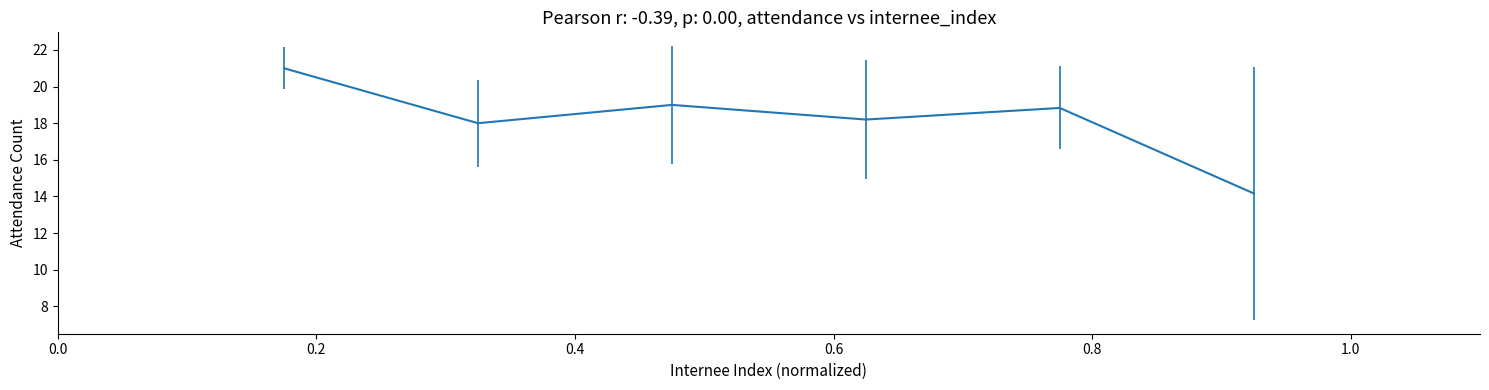

How many categories are shown in the chart?

6